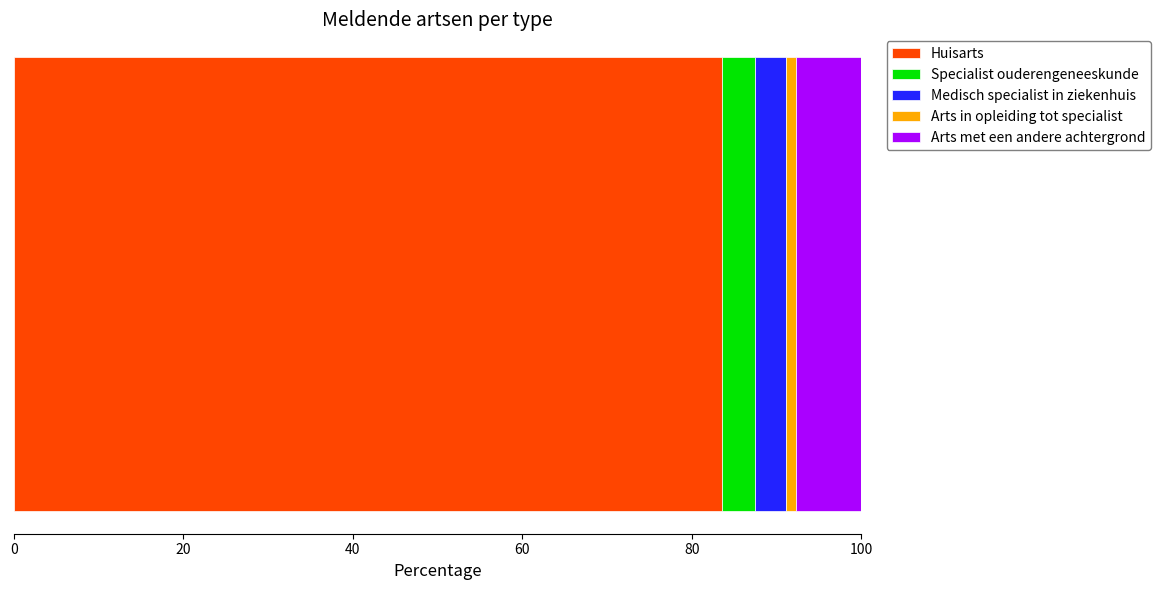

What is the lowest value of the Huisarts series?

83.6